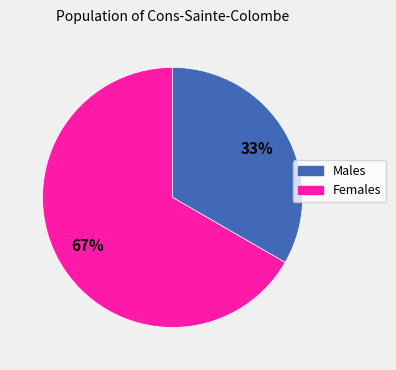

Count the number of slices in the pie.

2